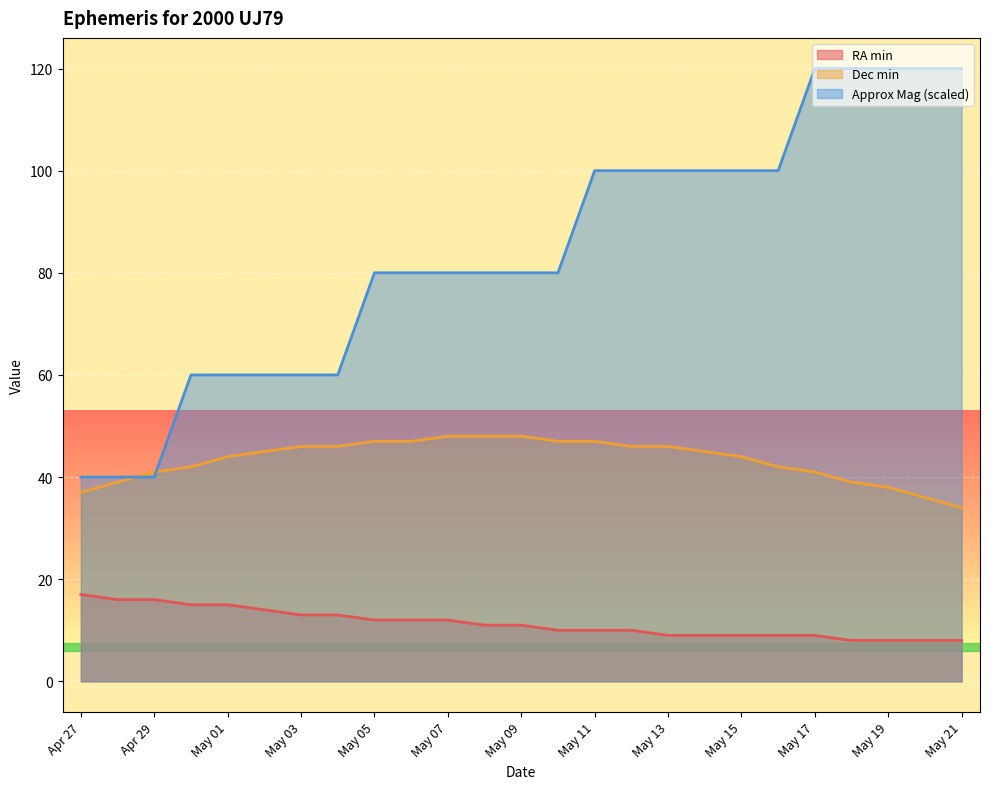

What is the label of the 16th point from the left?

May 12